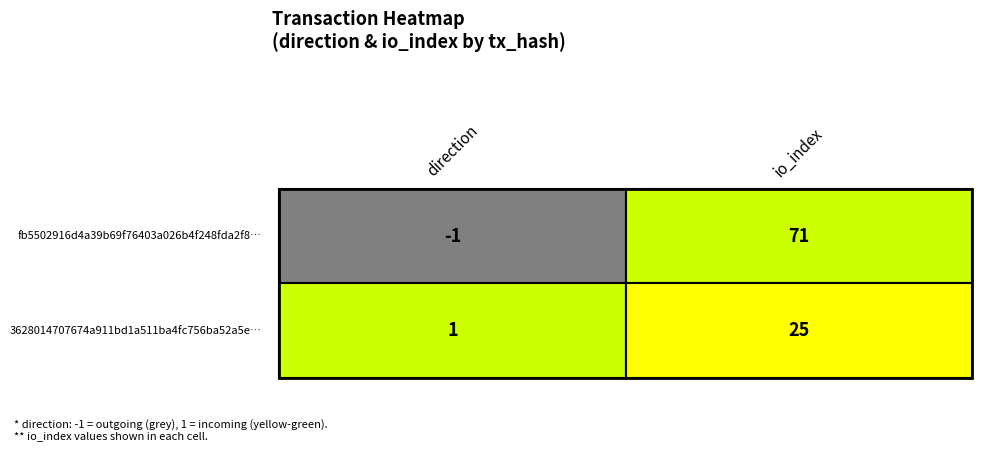

Is it true that 3628014707674a911bd1a511ba4fc756ba52a5e equals 1 at 0?

True